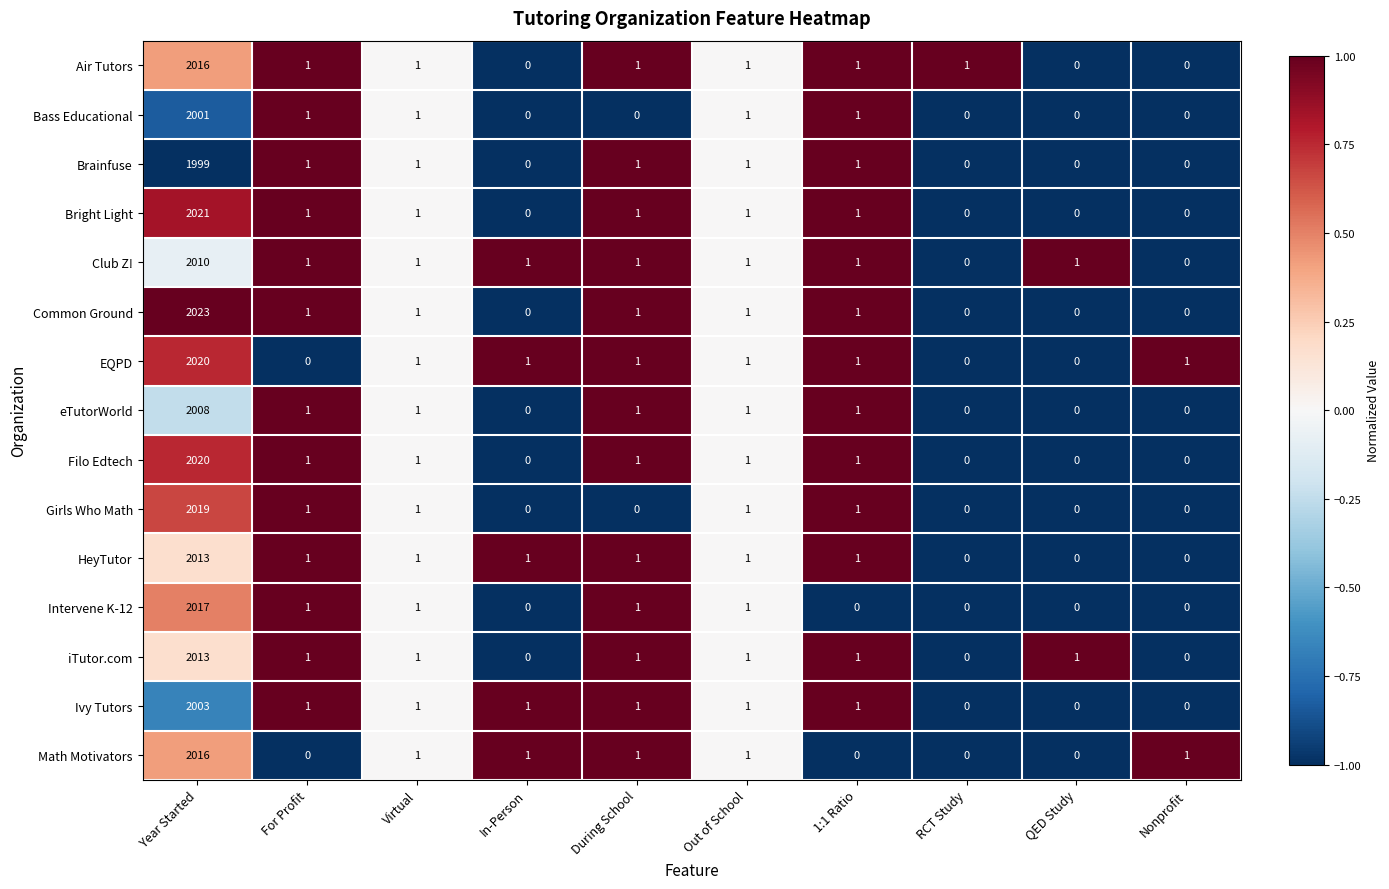

Where does the Common Ground series first go above 1?

Year Started